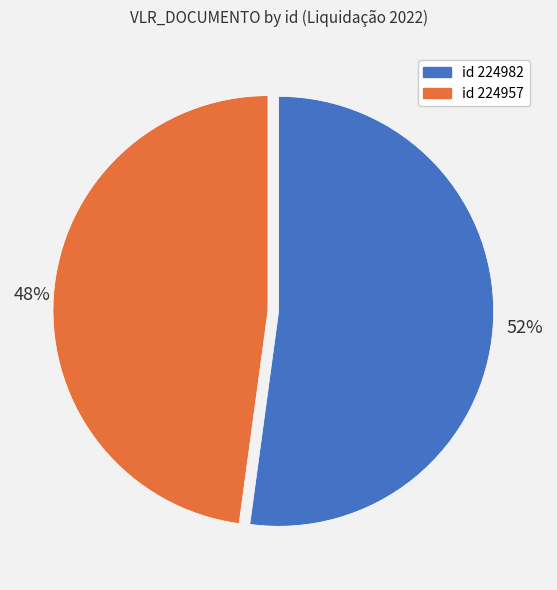

To the nearest percent, what is the average slice percentage?

50%